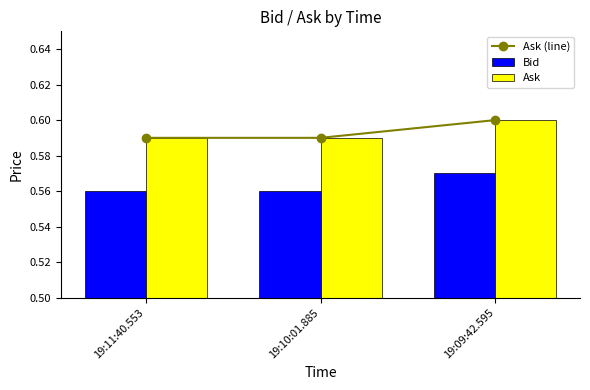

What are all the series names shown in the legend?

Ask (line), Bid, Ask